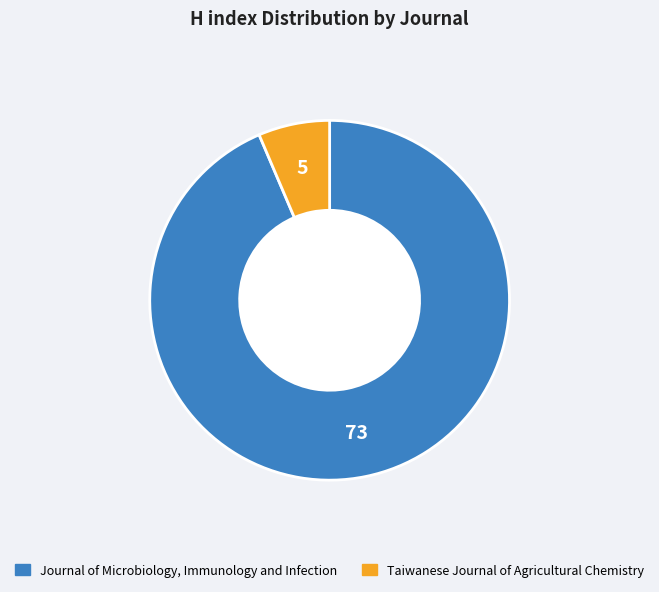

Is there a majority slice in this chart?

Yes